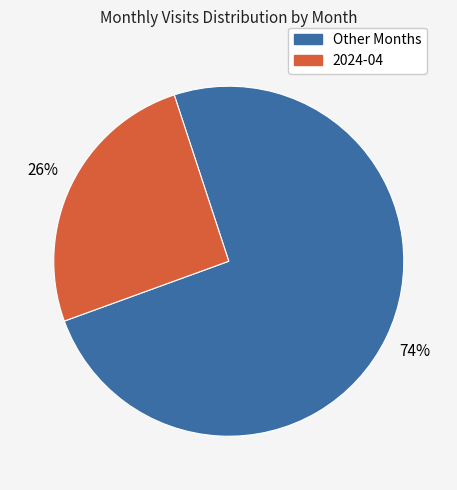

To the nearest percent, what is the average slice percentage?

50%